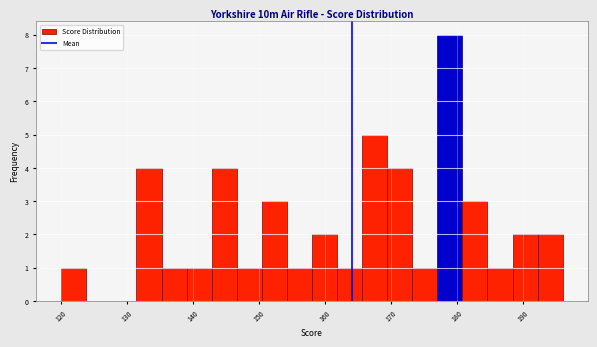

Read against the x-axis, roughly where is the centre of the tallest bar?

179